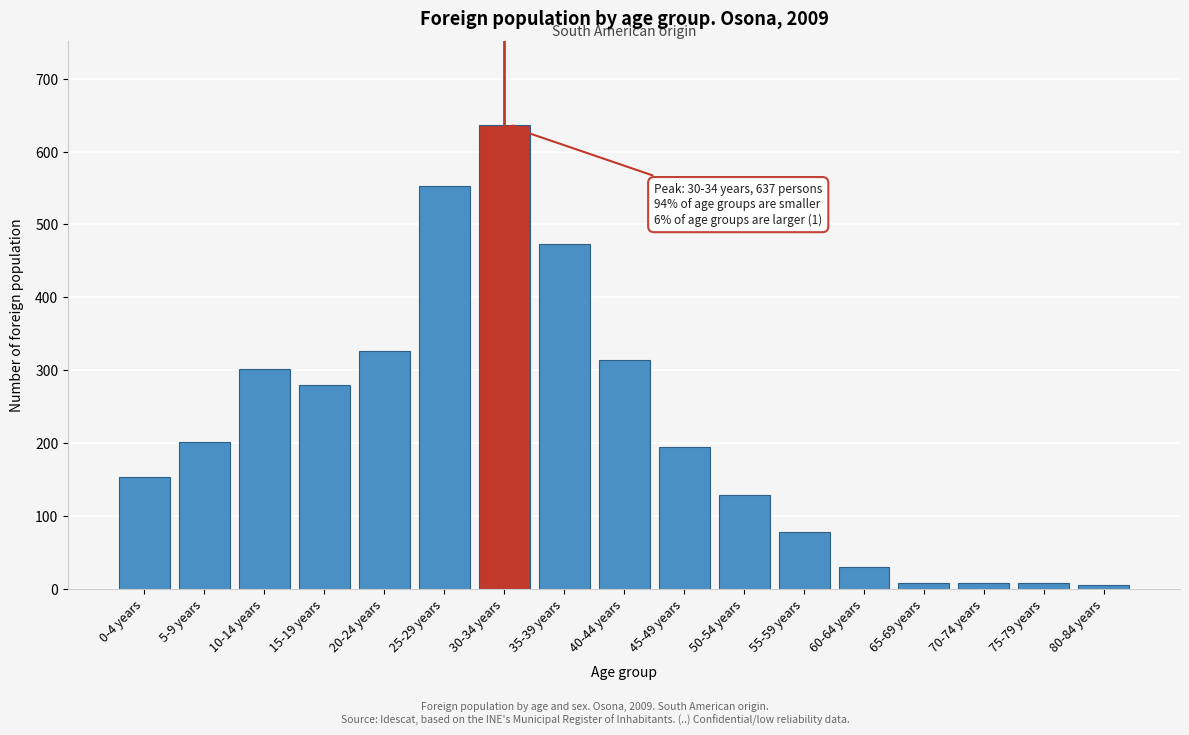

What is the ratio of the value at 30-34 years to the value at 35-39 years?

1.3